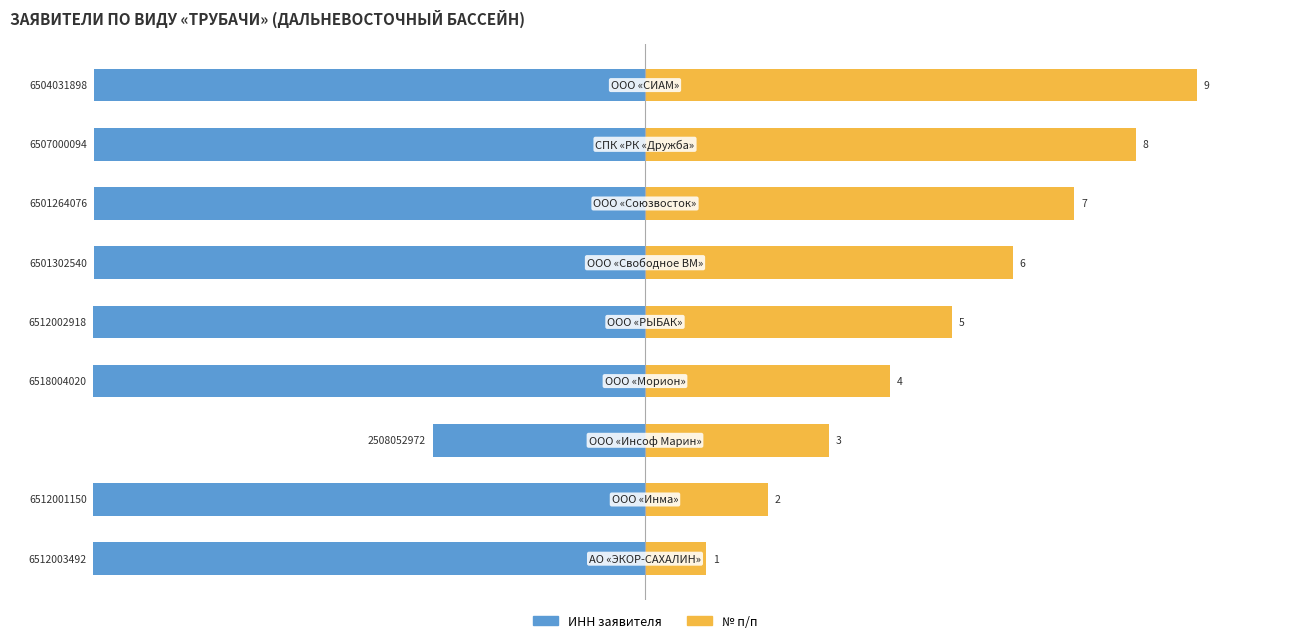

Is it true that ИНН заявителя equals -145.5 at 3?

False